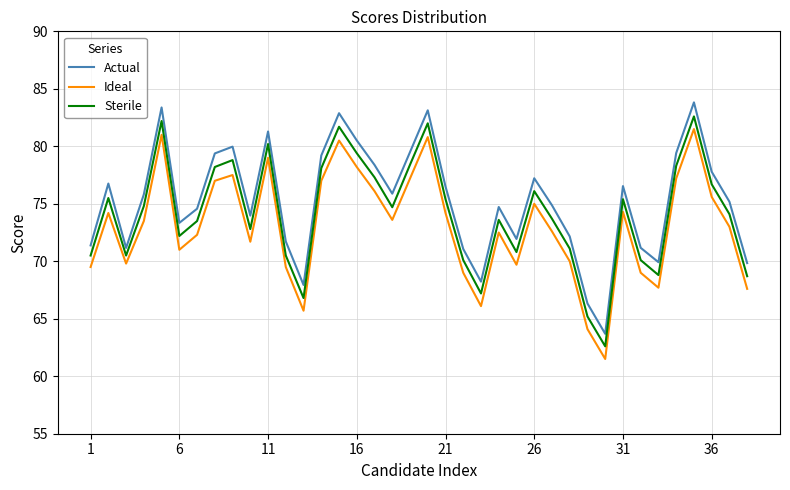

Which series has the largest range (max minus min)?

Actual